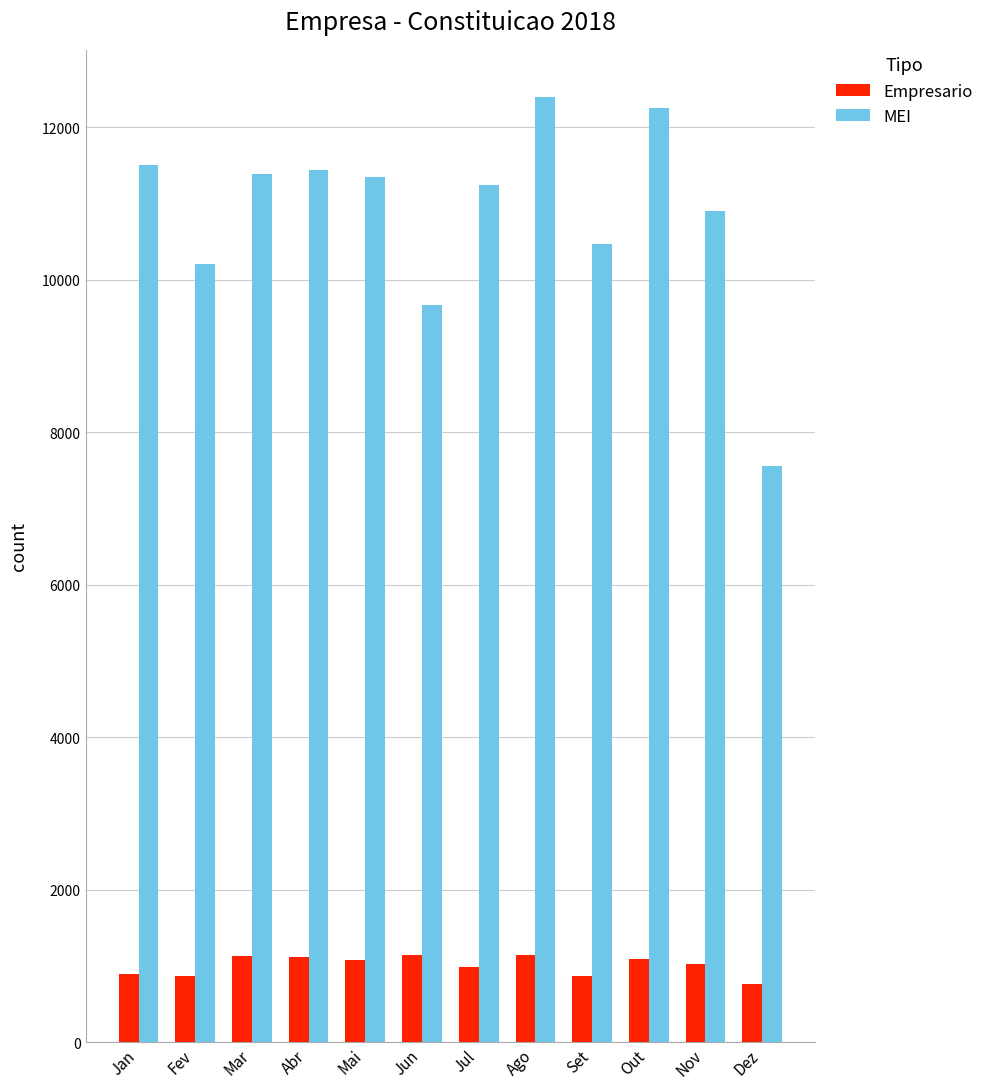

What is the difference between the maximum and minimum values in the MEI series?

4837